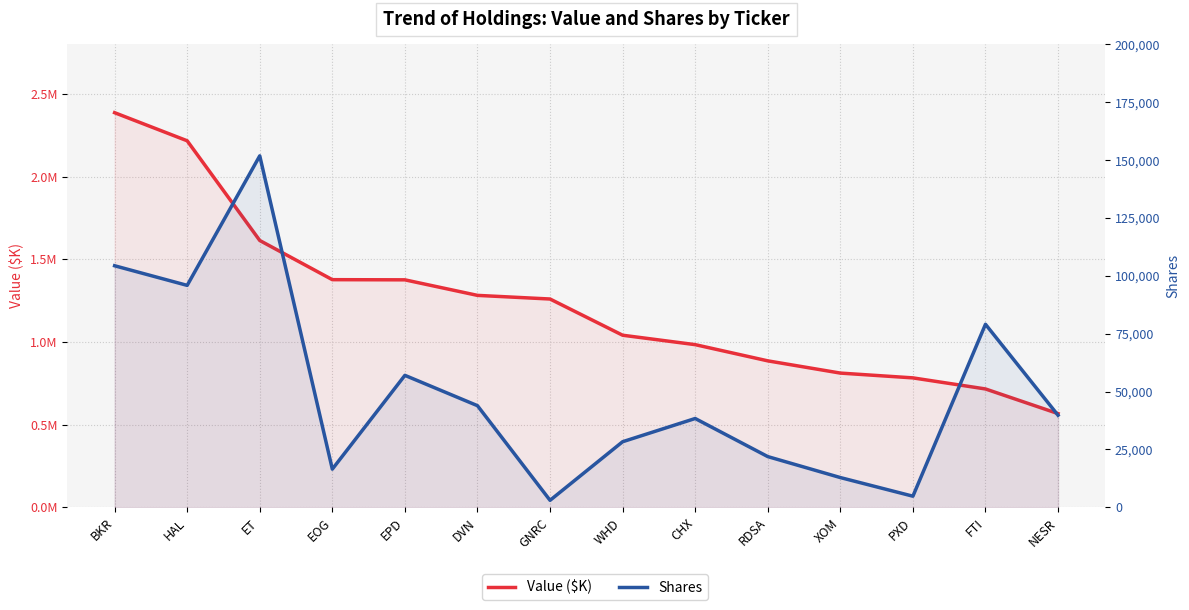

At which label does Shares first exceed 39780?

BKR